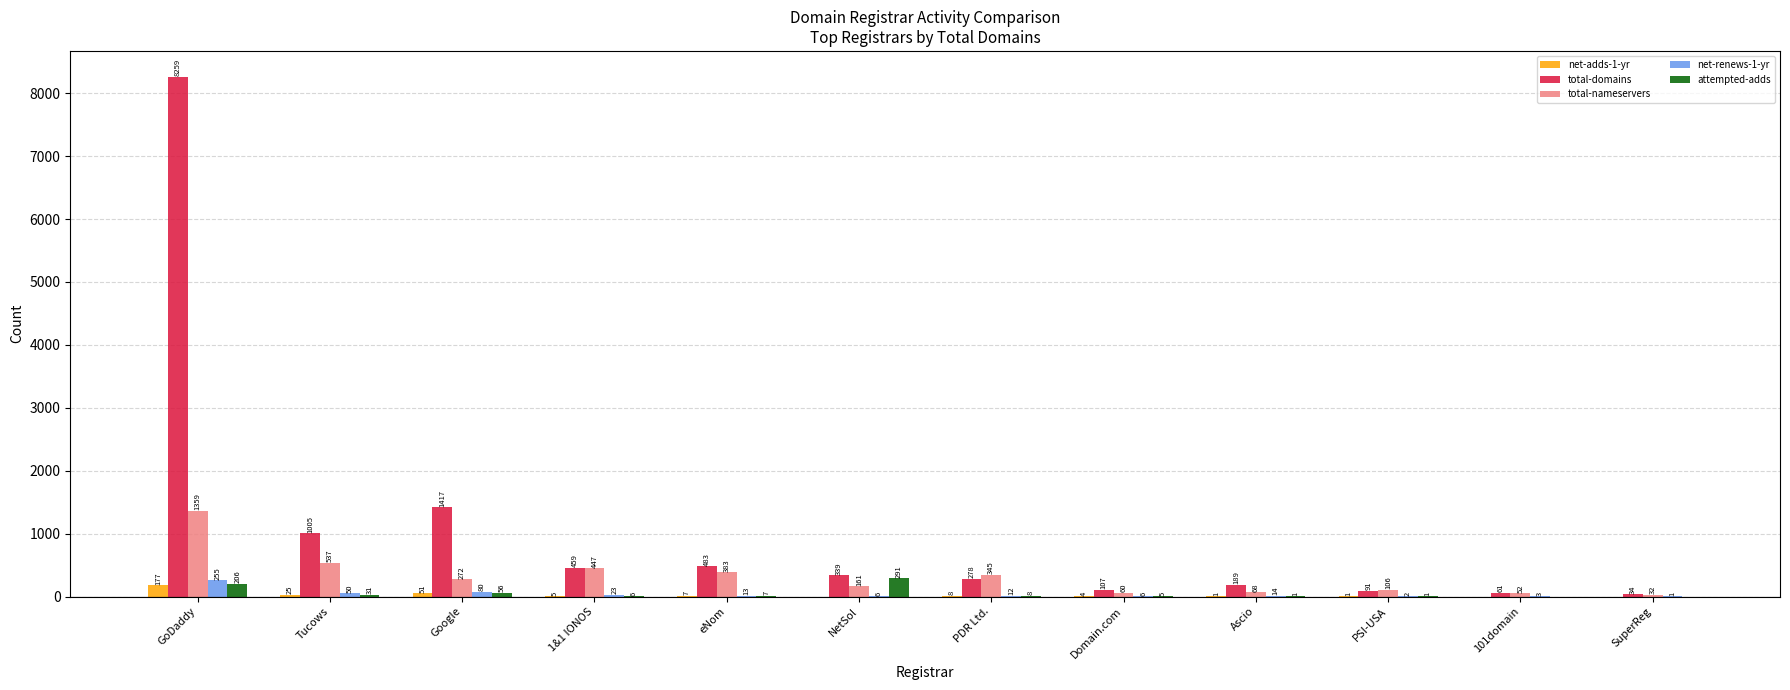

What is the maximum value shown in the chart?

8259